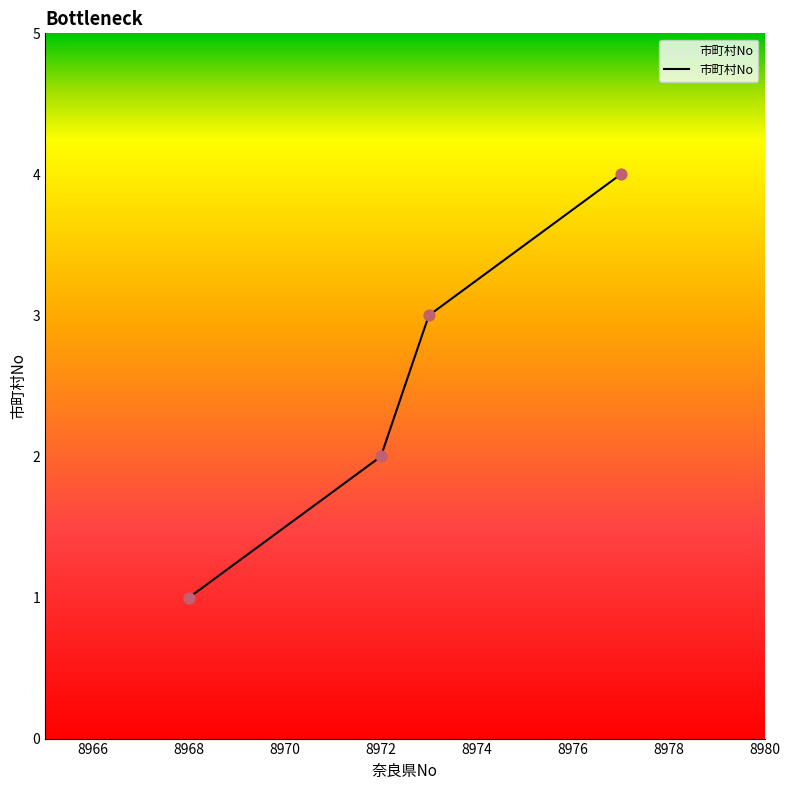

True or false: there are more than 0 points higher than both neighbors.

False